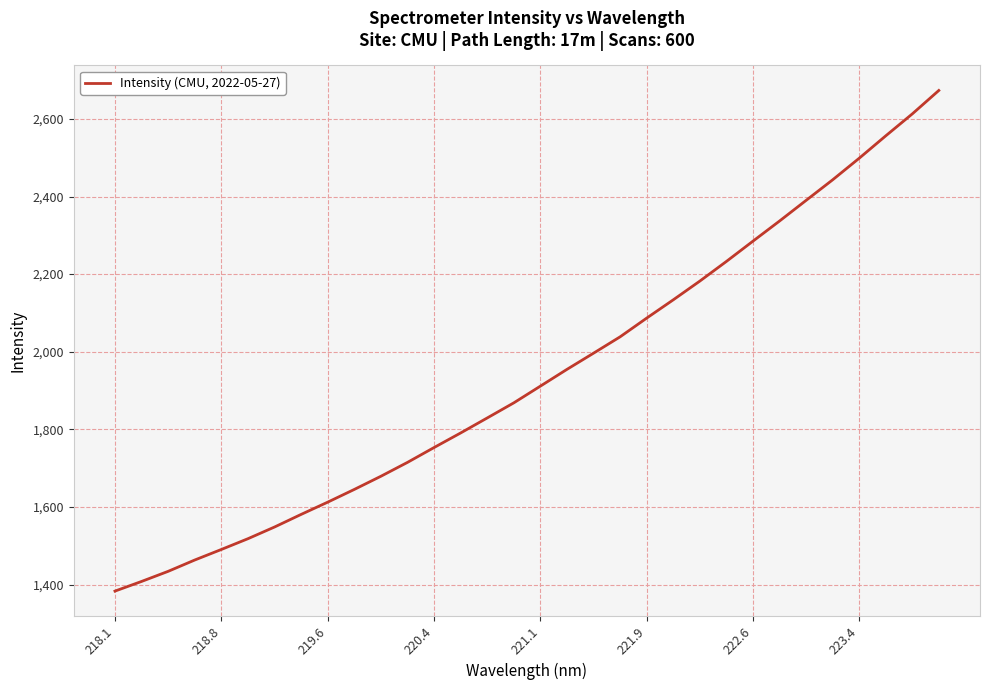

What is the greatest value displayed?

2673.2